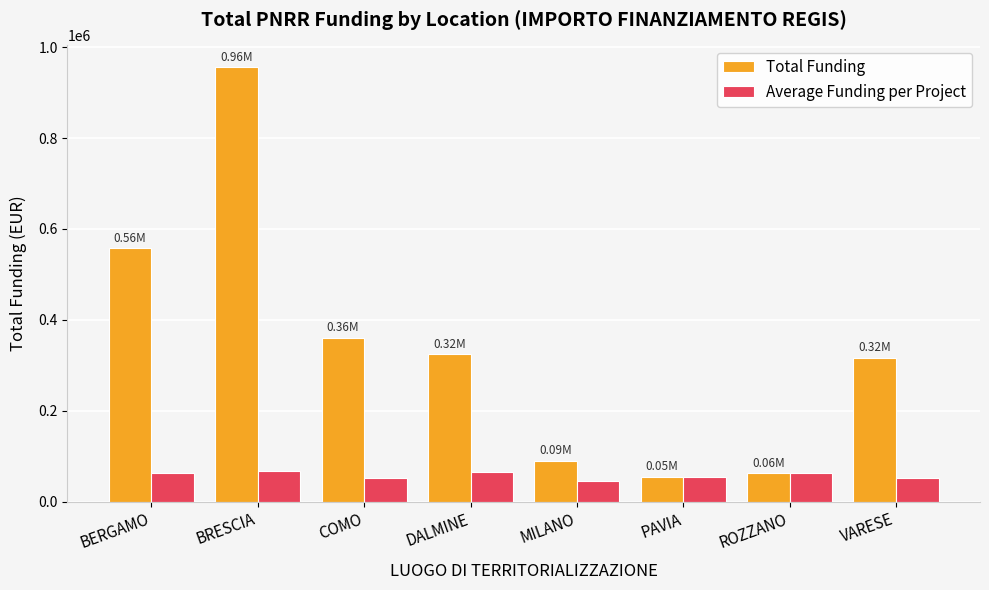

What is the average value of the Total Funding series?

340219.5